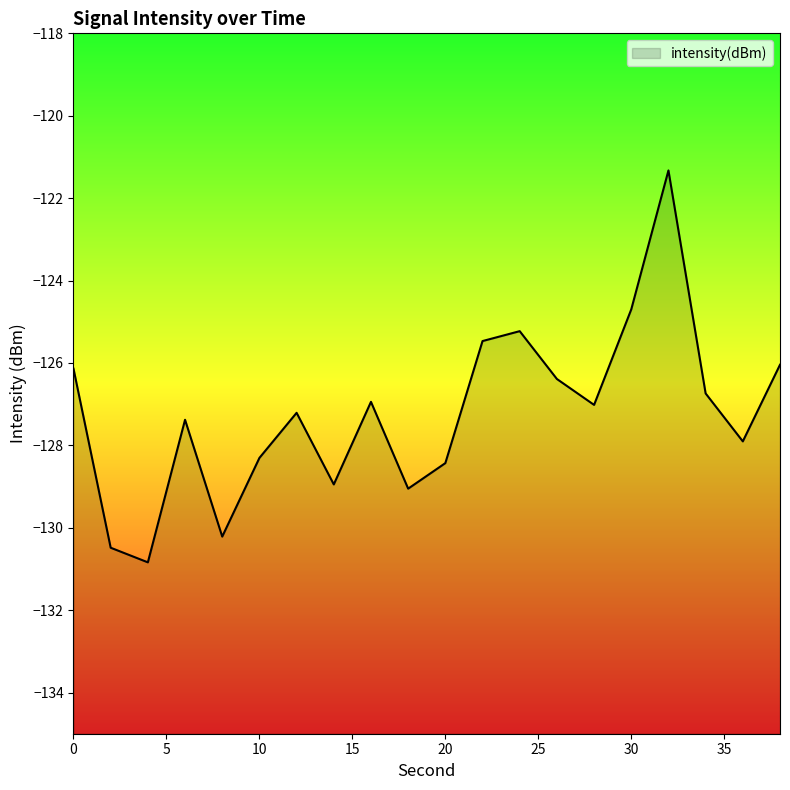

How many points are lower than both their immediate neighbors (excluding endpoints)?

6